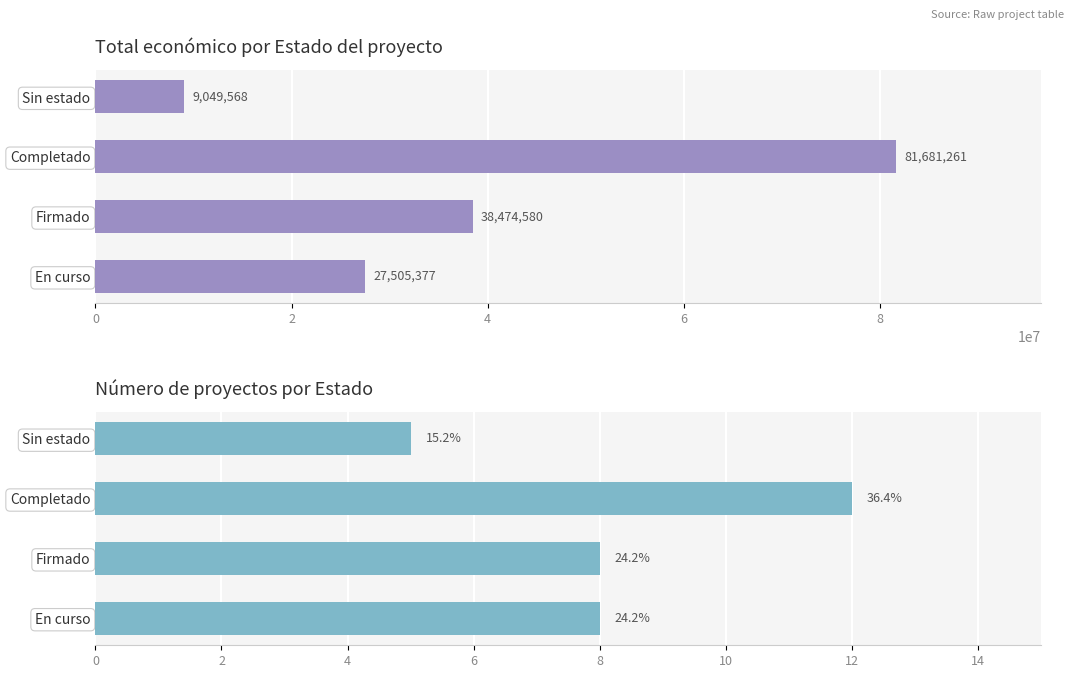

How many distinct data groups are displayed?

2